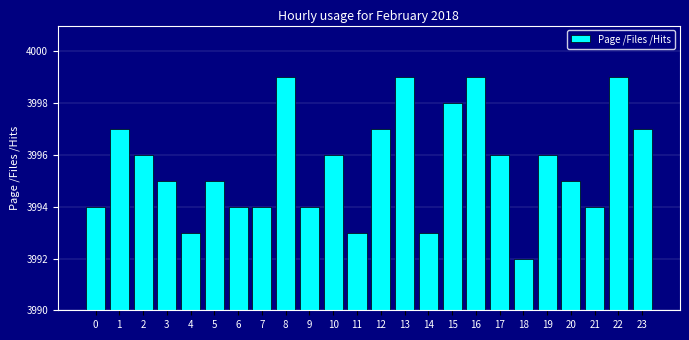

Reading left to right, what are all the values shown in this chart?

3994	3997	3996	3995	3993	3995	3994	3994	3999	3994	3996	3993	3997	3999	3993	3998	3999	3996	3992	3996	3995	3994	3999	3997